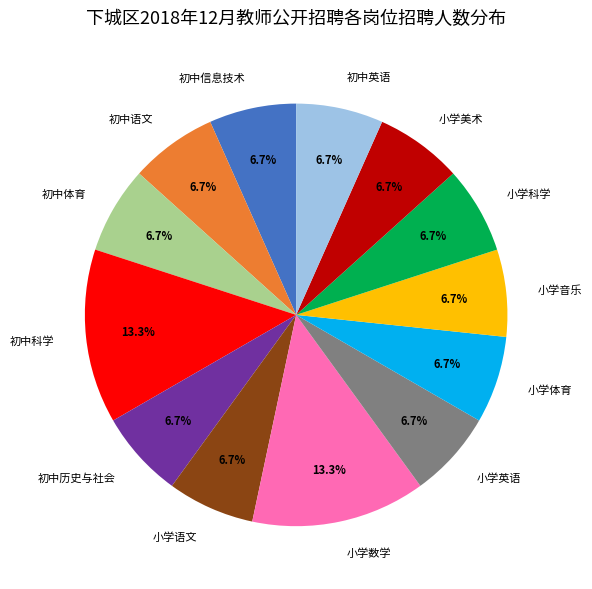

To the nearest percent, what percentage of the pie is 初中科学?

13%